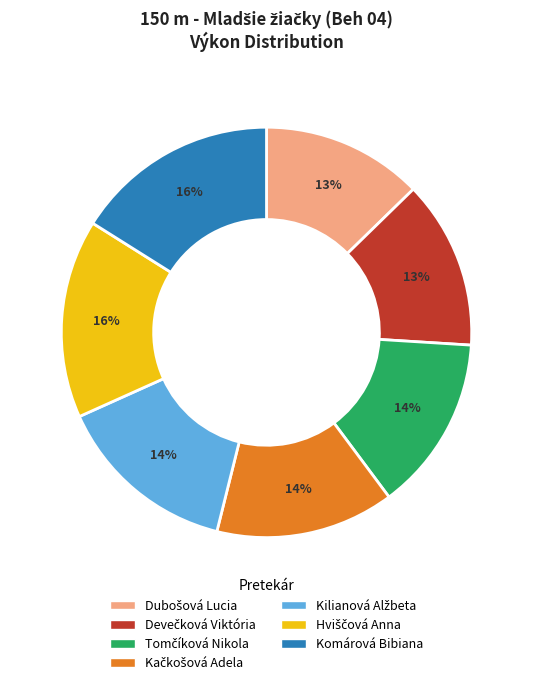

To the nearest percent, what portion does Komárová Bibiana represent?

16%